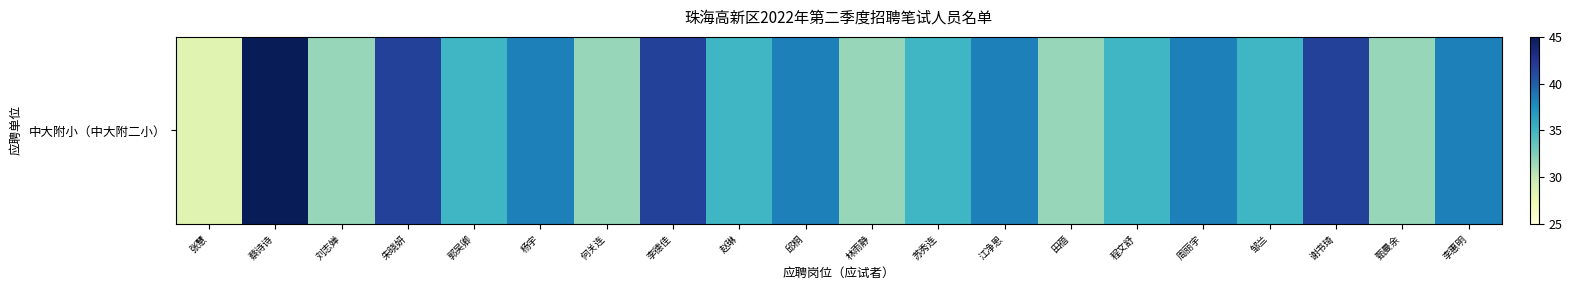

Which has a higher value, 郭吴卿 or 张慧?

郭吴卿